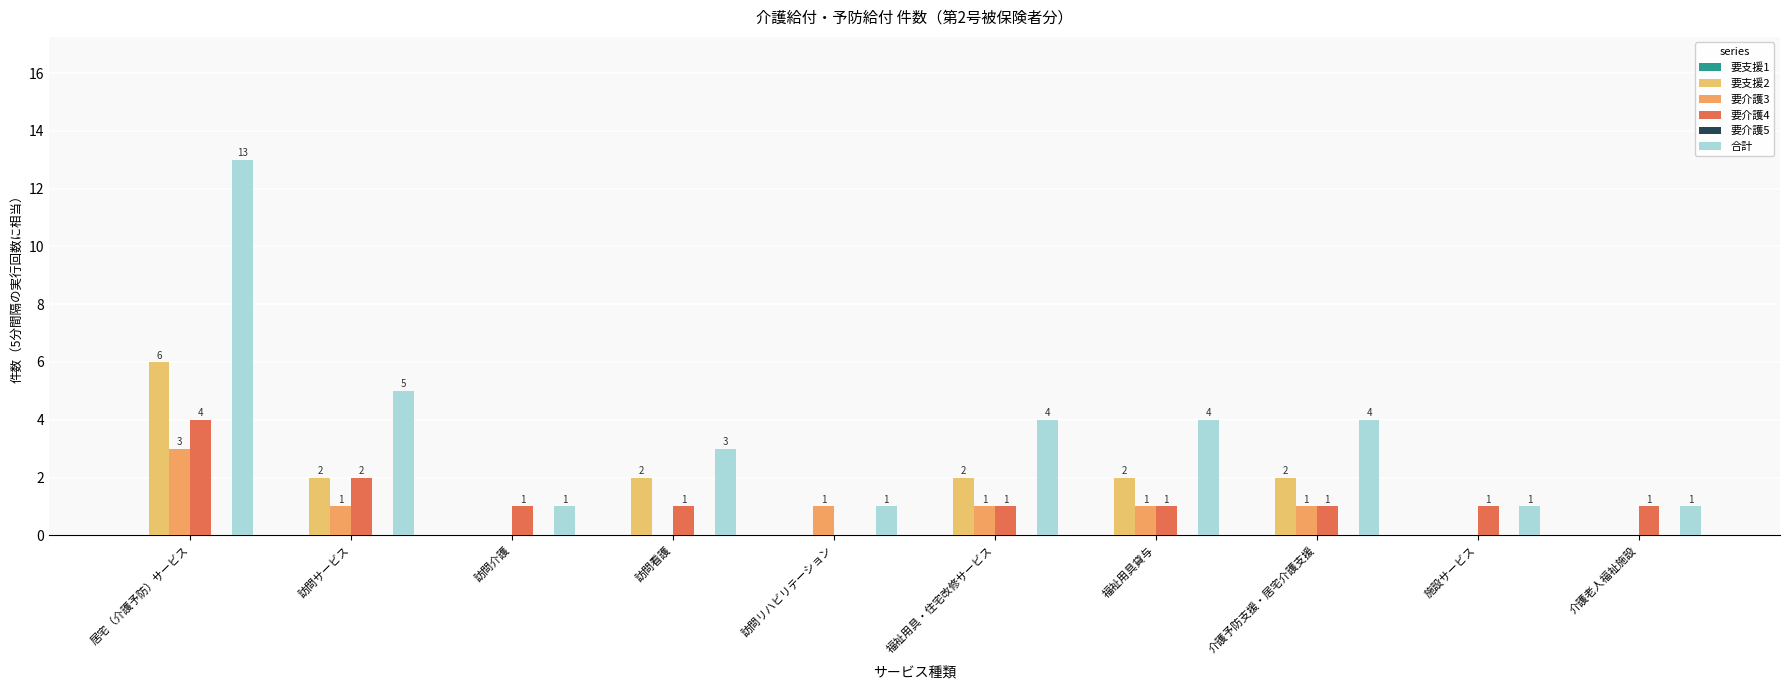

What is the average value of the 要介護3 series?

1